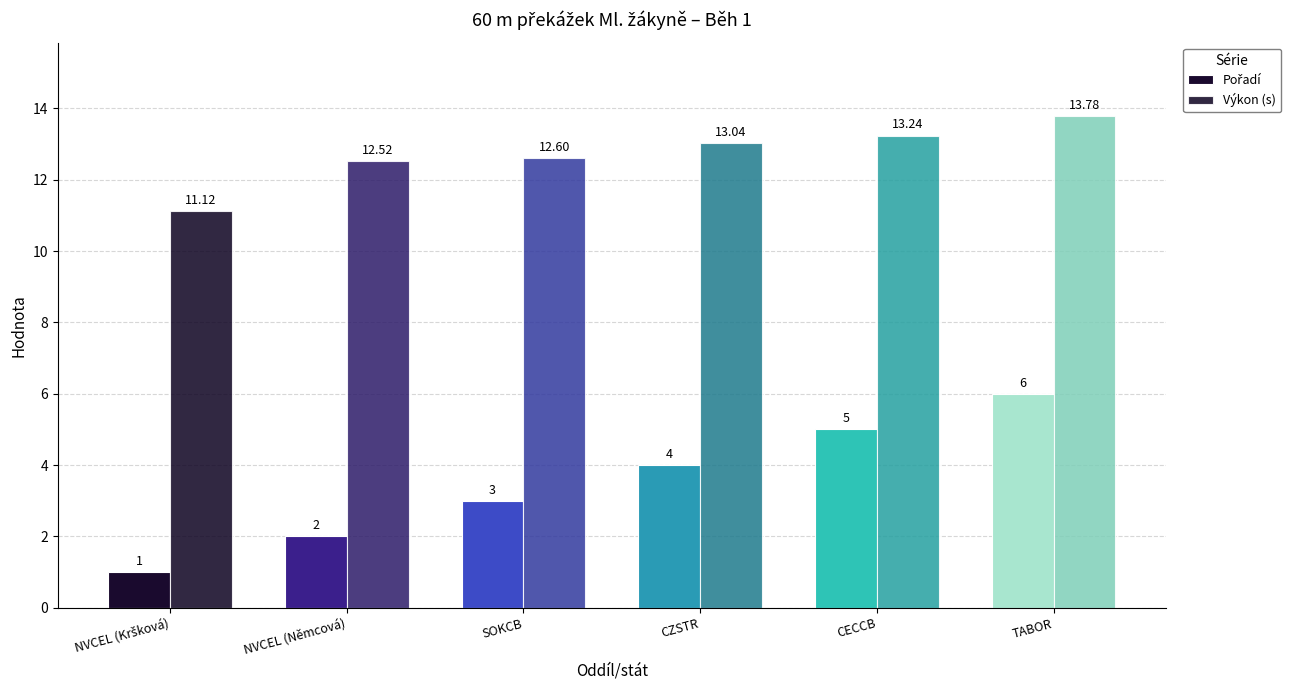

How many distinct data groups are displayed?

2